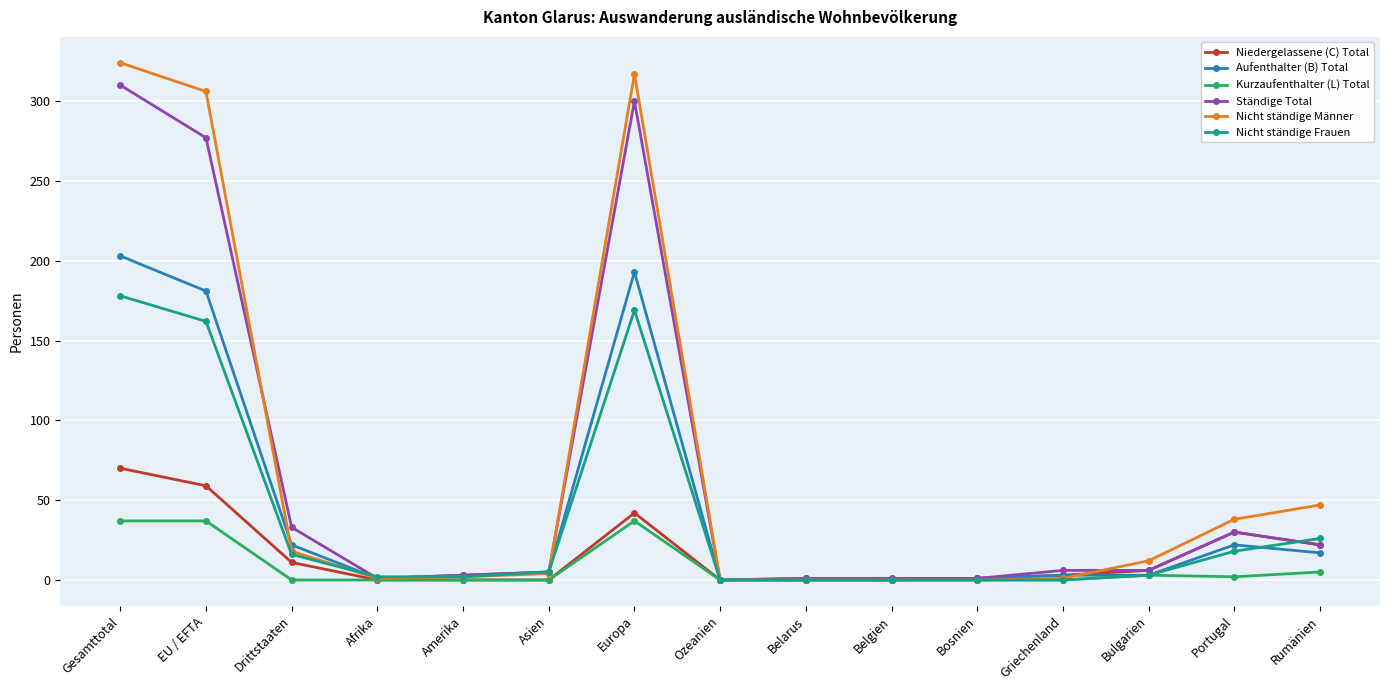

What is the sum of the Niedergelassene (C) Total values at Bosnien and Afrika?

1